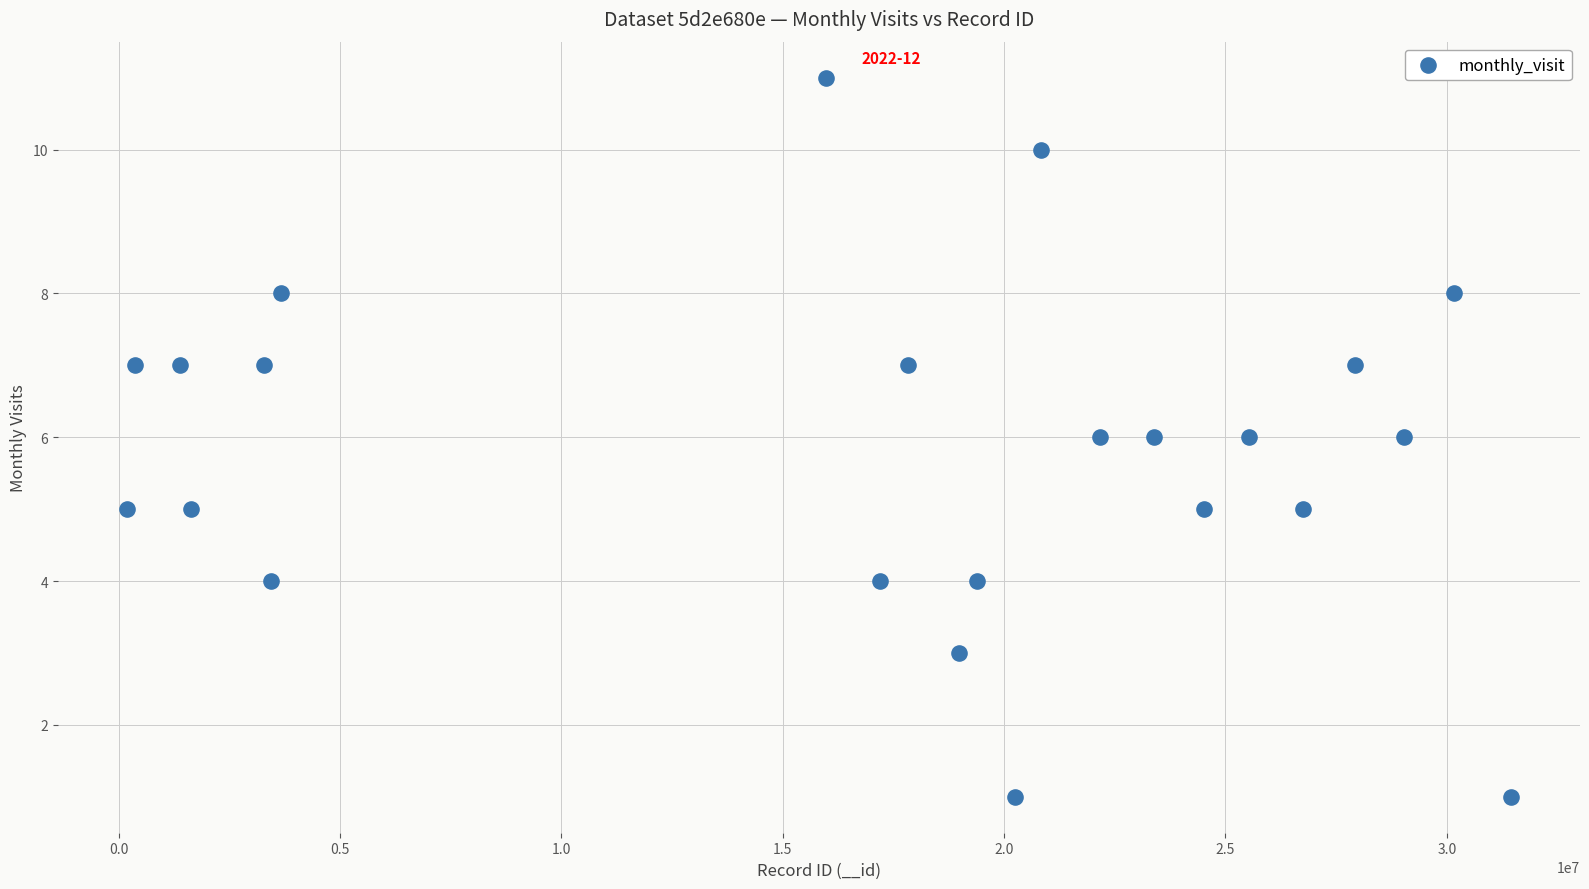

What is the range of X values (max minus min)?

31256875